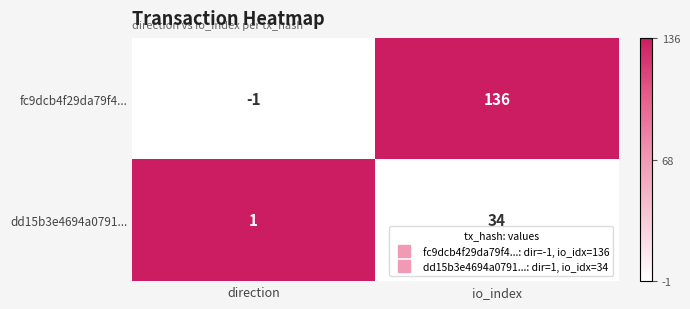

What is the greatest value displayed?

136